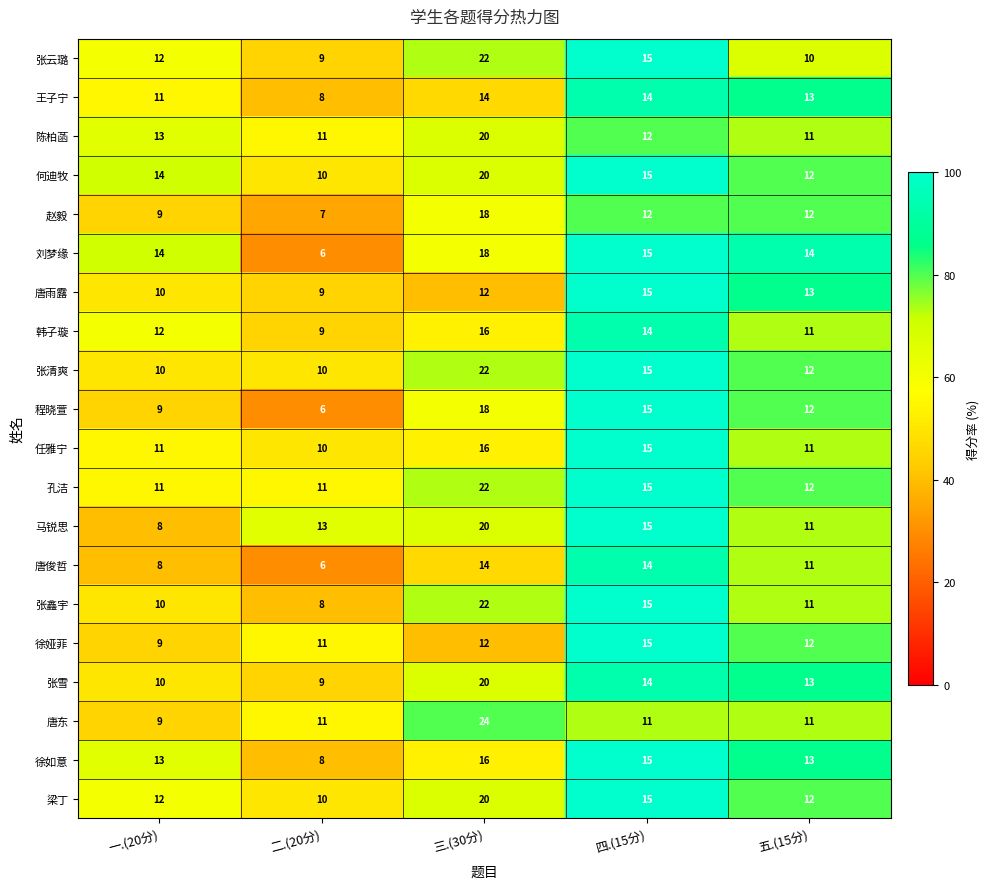

Is the value of 何迪牧 at 一.(20分) greater than the value of 张云璐 at 五.(15分)?

Yes